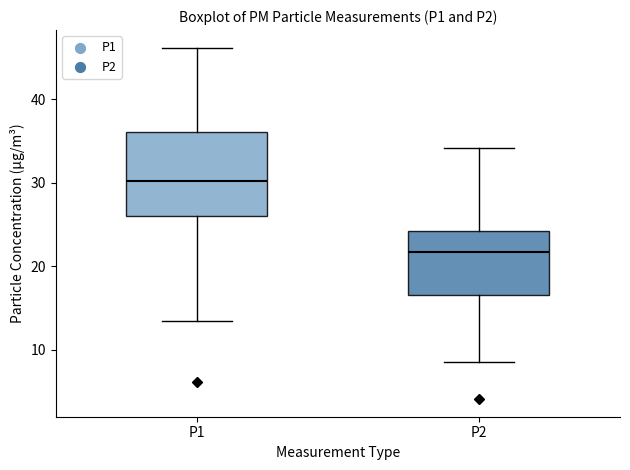

Reading left to right, read every box against the y-axis: the position of its median line, the range the box covers, and the ends of its whiskers. The values are not printed on the chart, so give them approximately, as read against the axis.

P1: median 30, box 26 to 36, whiskers 13 to 46
P2: median 22, box 16 to 24, whiskers 9 to 34